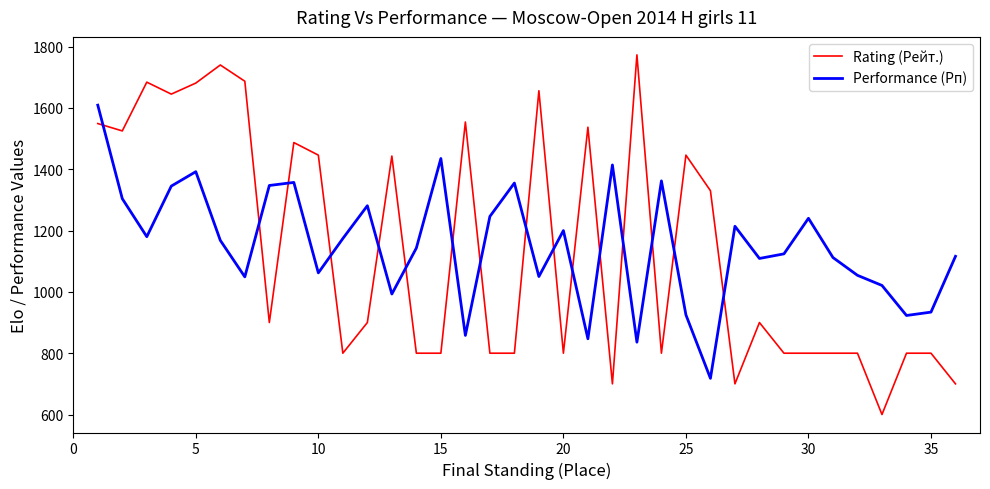

What is the difference between the maximum and minimum values in the Performance (Рп) series?

891